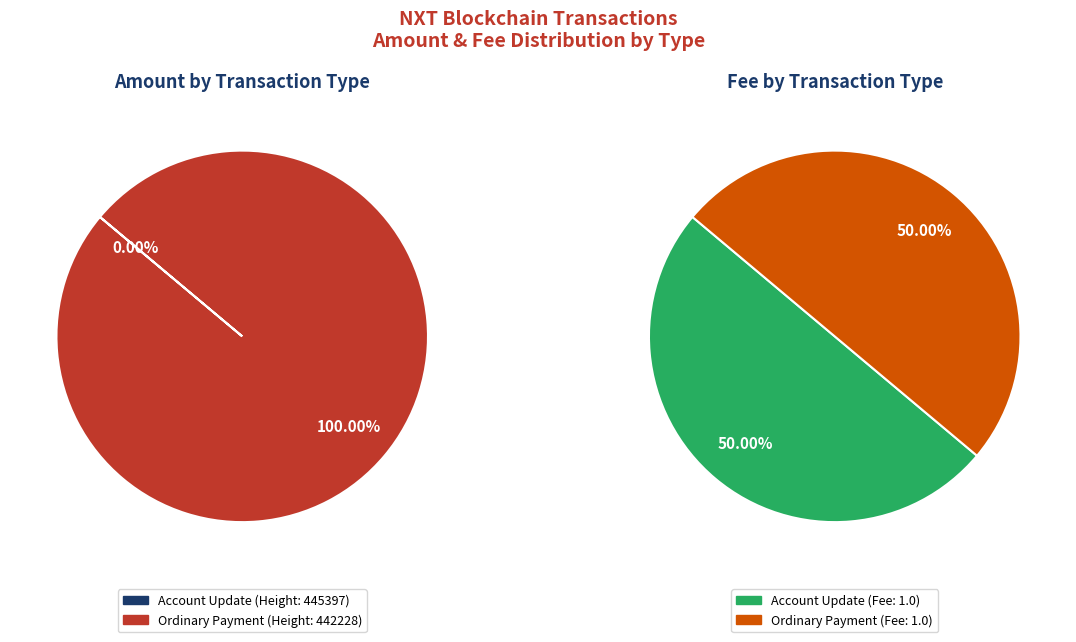

Which has a higher value, Ordinary Payment (Height: 442228) or Account Update (Height: 445397)?

Ordinary Payment (Height: 442228)